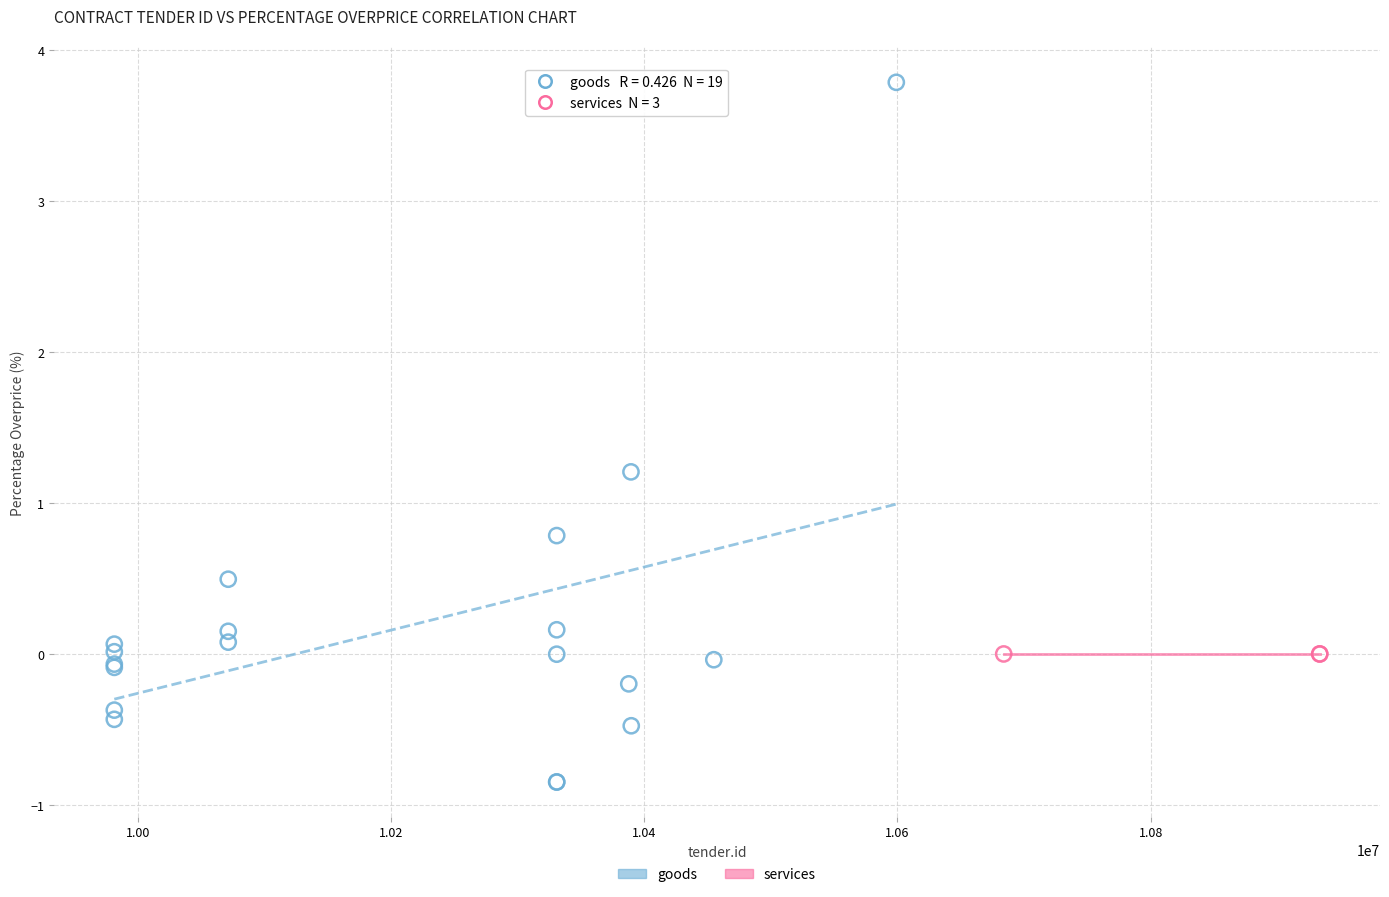

Which series reaches the maximum Y coordinate?

goods